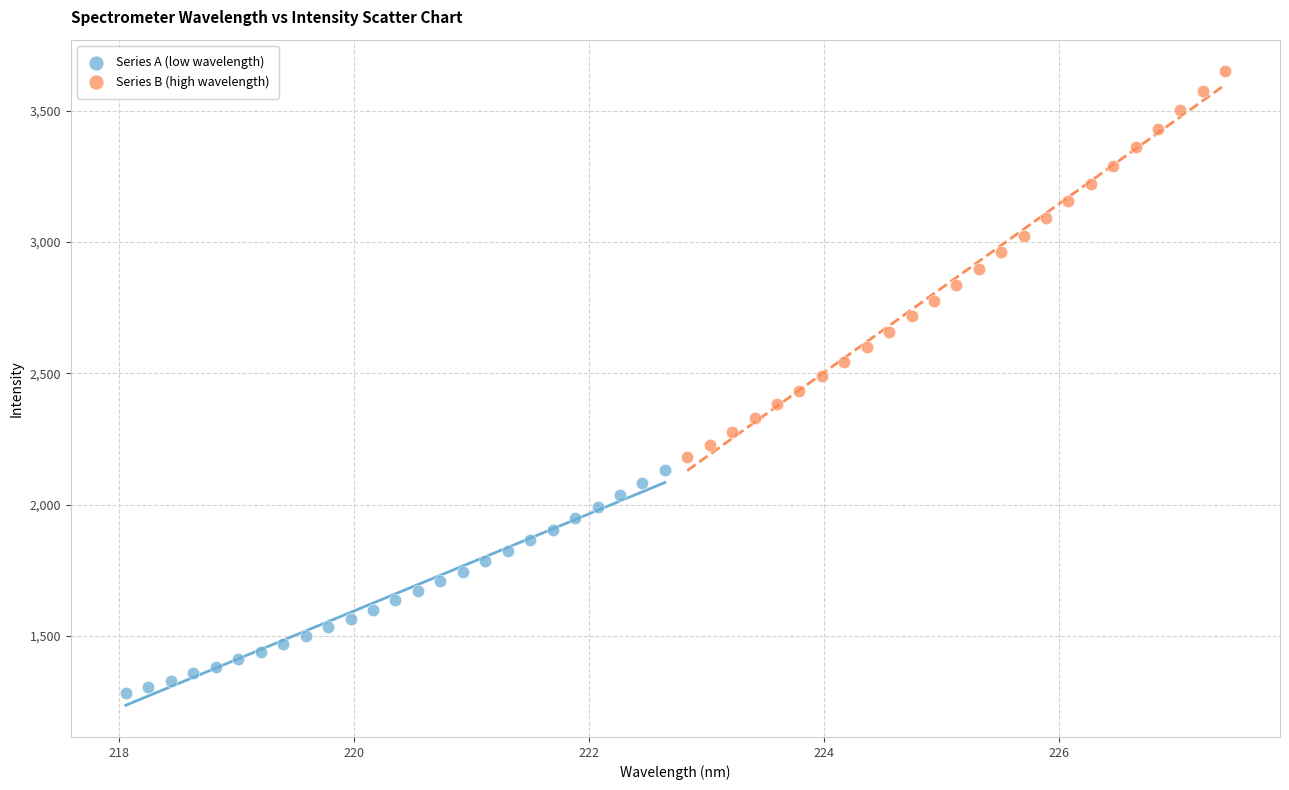

Which series has the largest Y range (max minus min)?

Series B (high wavelength)